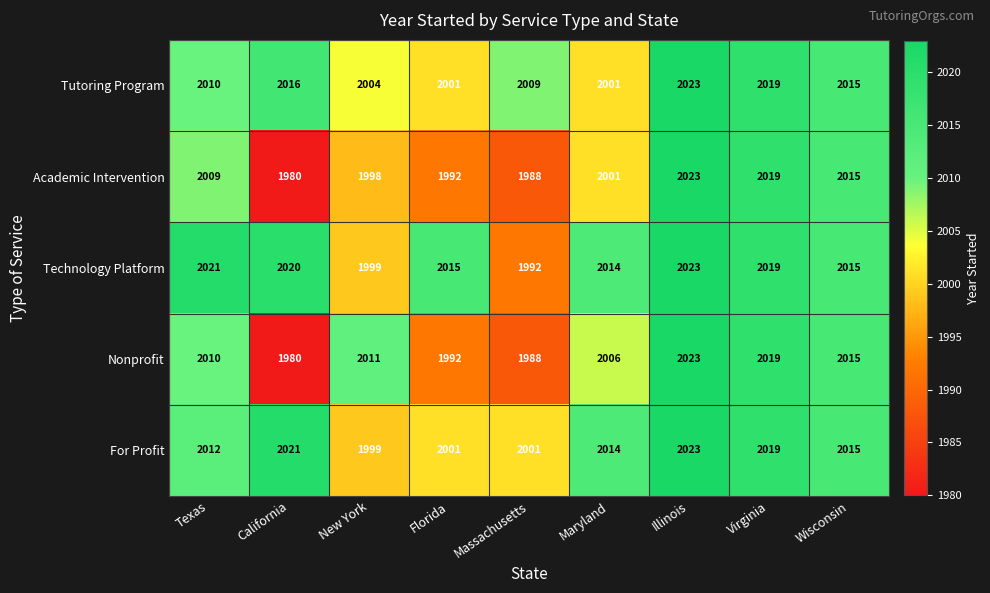

List the labels in order of Academic Intervention value, largest first.

Illinois, Virginia, Wisconsin, Texas, Maryland, New York, Florida, Massachusetts, California